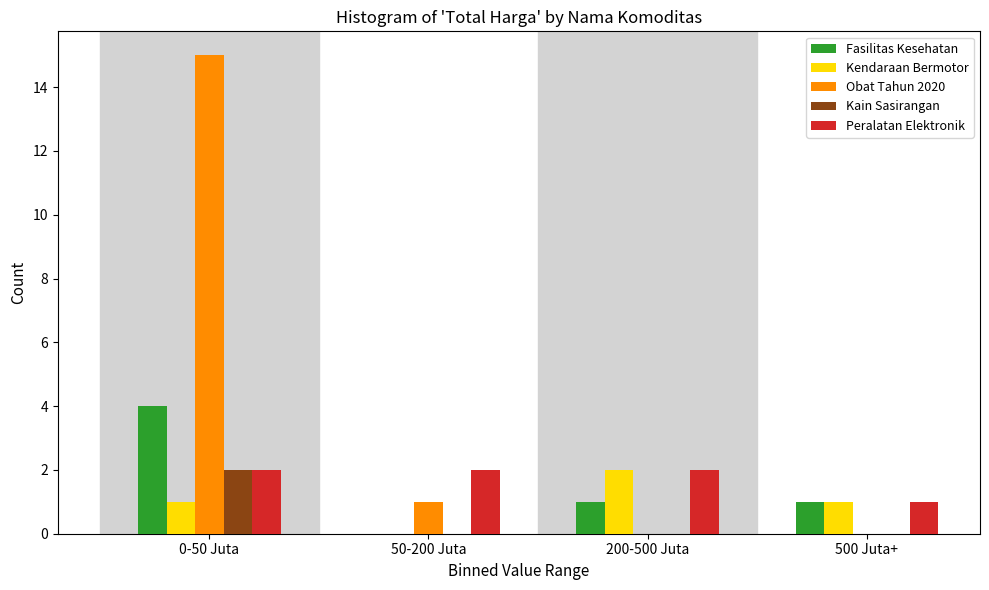

Reading left to right, transcribe all the data shown in this chart.

Fasilitas Kesehatan: 0-50 Juta=4	50-200 Juta=0	200-500 Juta=1	500 Juta+=1
Kendaraan Bermotor: 0-50 Juta=1	50-200 Juta=0	200-500 Juta=2	500 Juta+=1
Obat Tahun 2020: 0-50 Juta=15	50-200 Juta=1	200-500 Juta=0	500 Juta+=0
Kain Sasirangan: 0-50 Juta=2	50-200 Juta=0	200-500 Juta=0	500 Juta+=0
Peralatan Elektronik: 0-50 Juta=2	50-200 Juta=2	200-500 Juta=2	500 Juta+=1